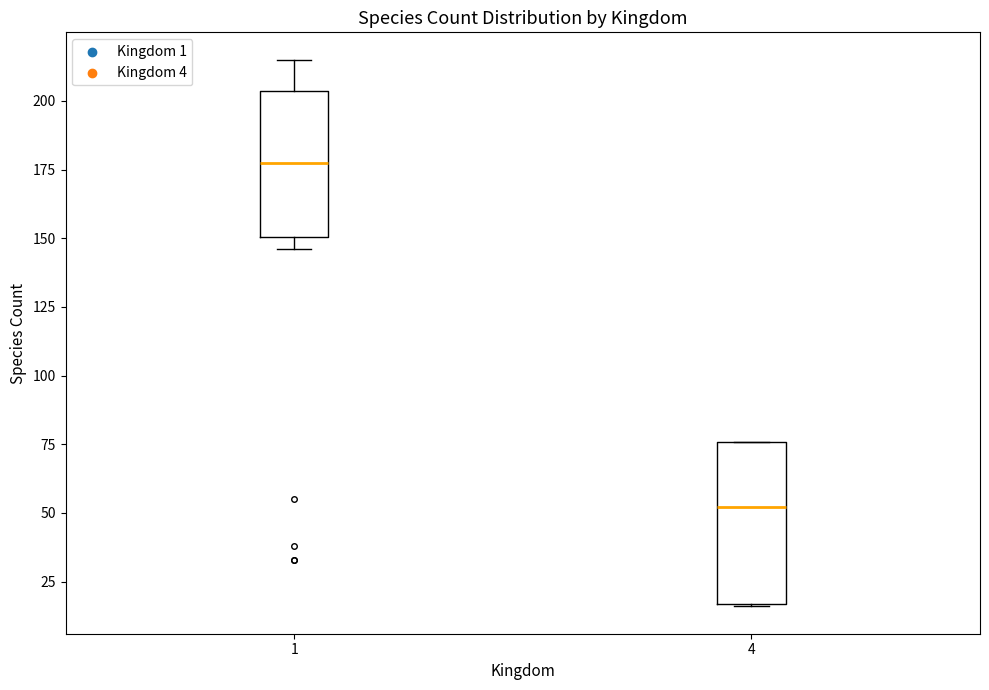

Which box is the tallest, from its lower edge to its upper edge?

4